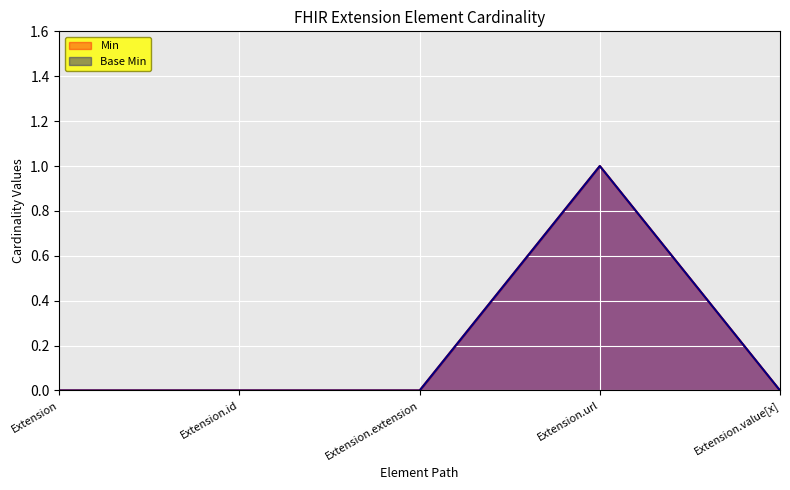

What is the label of the 4th point from the left?

Extension.url